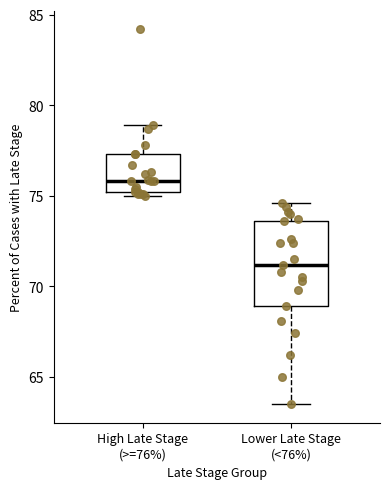

Reading left to right, read every box against the y-axis: the position of its median line, the range the box covers, and the ends of its whiskers. The values are not printed on the chart, so give them approximately, as read against the axis.

High Late Stage (>=76%): median 76.0, box 75.0 to 77.5, whiskers 75.0 (just below the box's lower edge) to 79.0
Lower Late Stage (<76%): median 71.0, box 69.0 to 73.5, whiskers 63.5 to 74.5